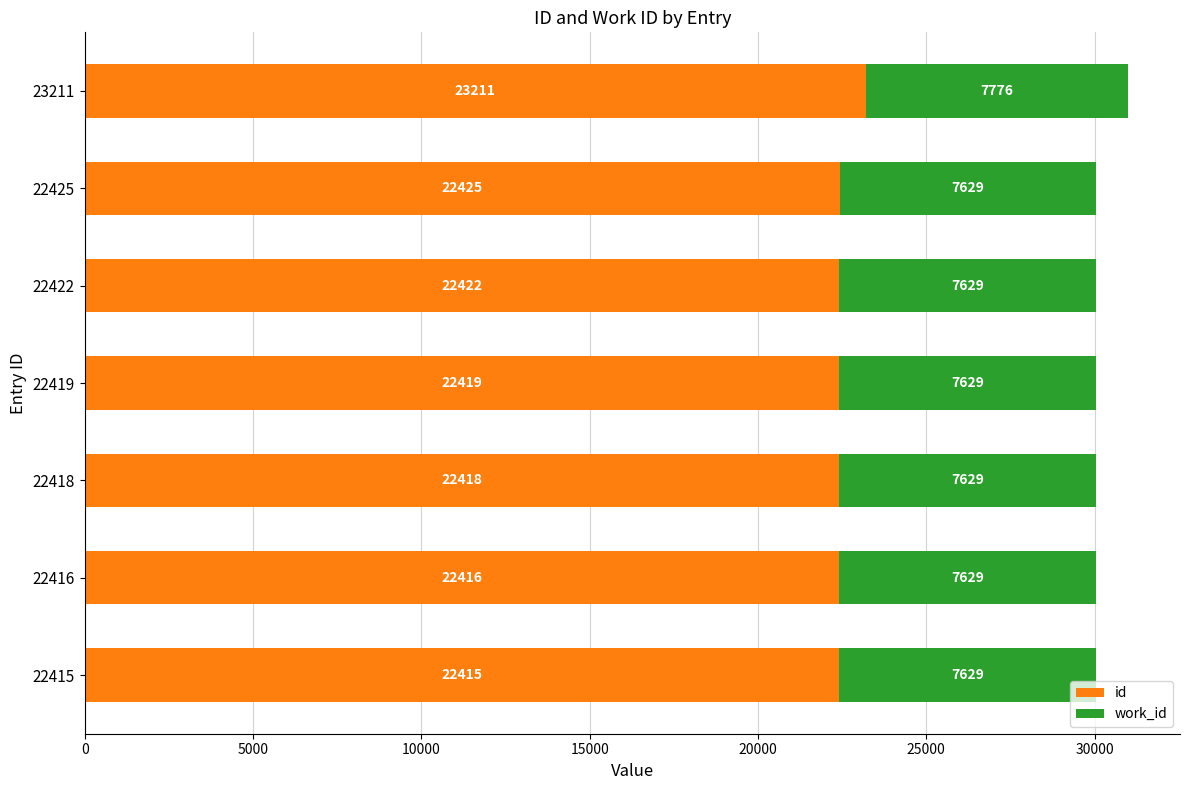

What is the total value across all series at 22422?

30051